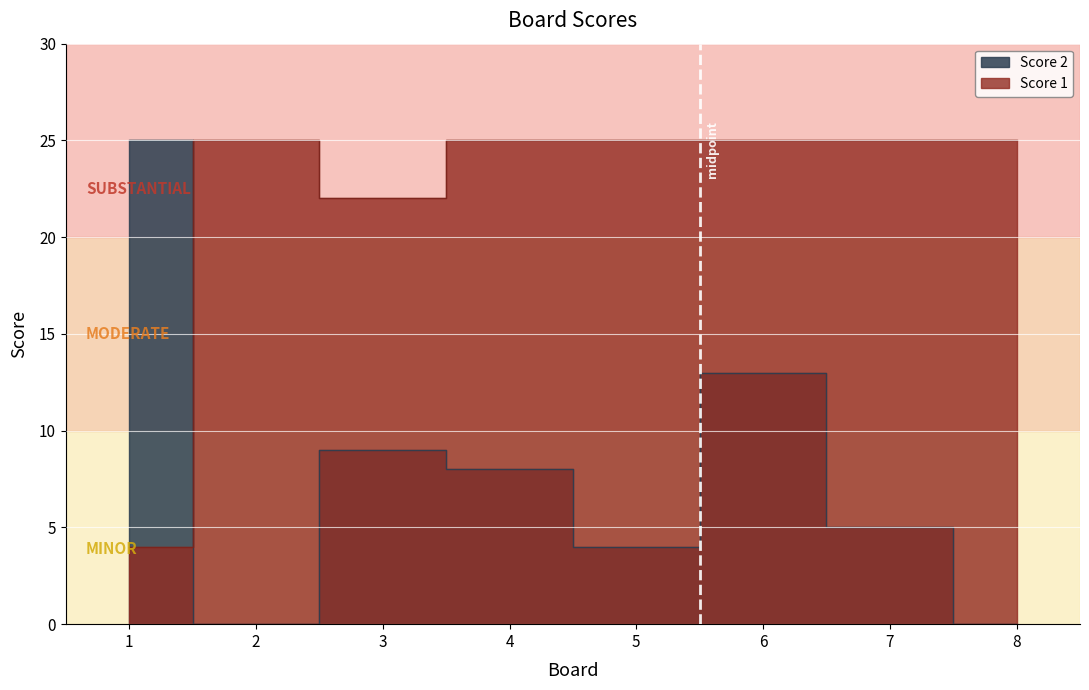

What are all the series names shown in the legend?

Score 1, Score 2